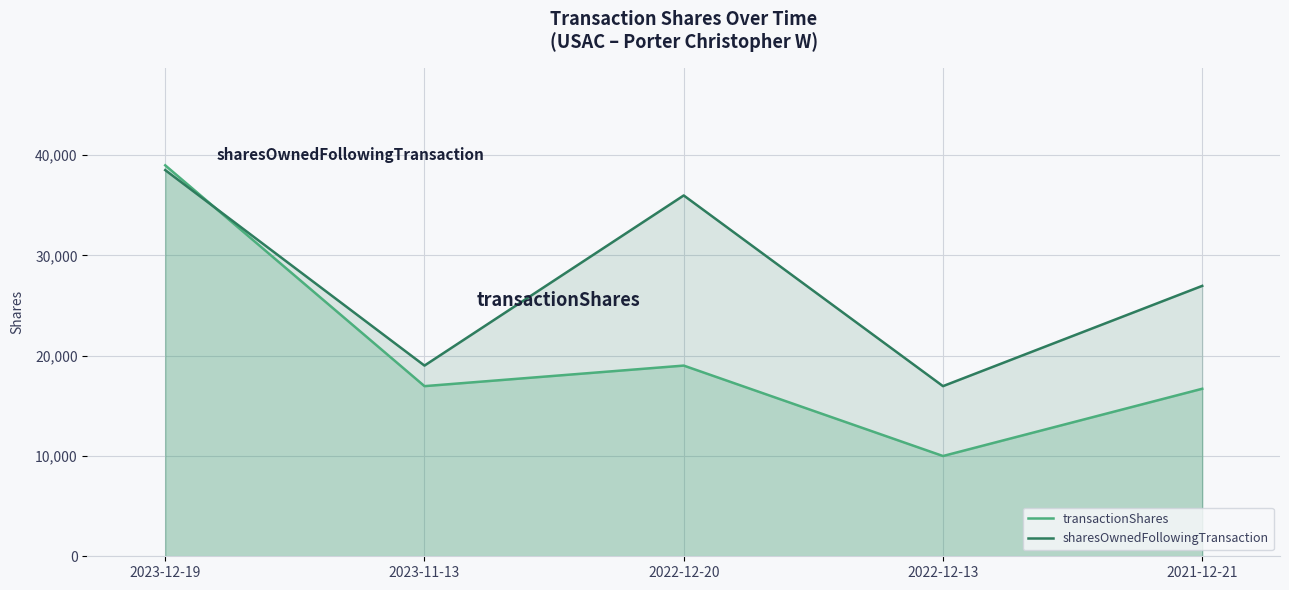

The value of sharesOwnedFollowingTransaction at 2021-12-21 is 26969. True or false?

True